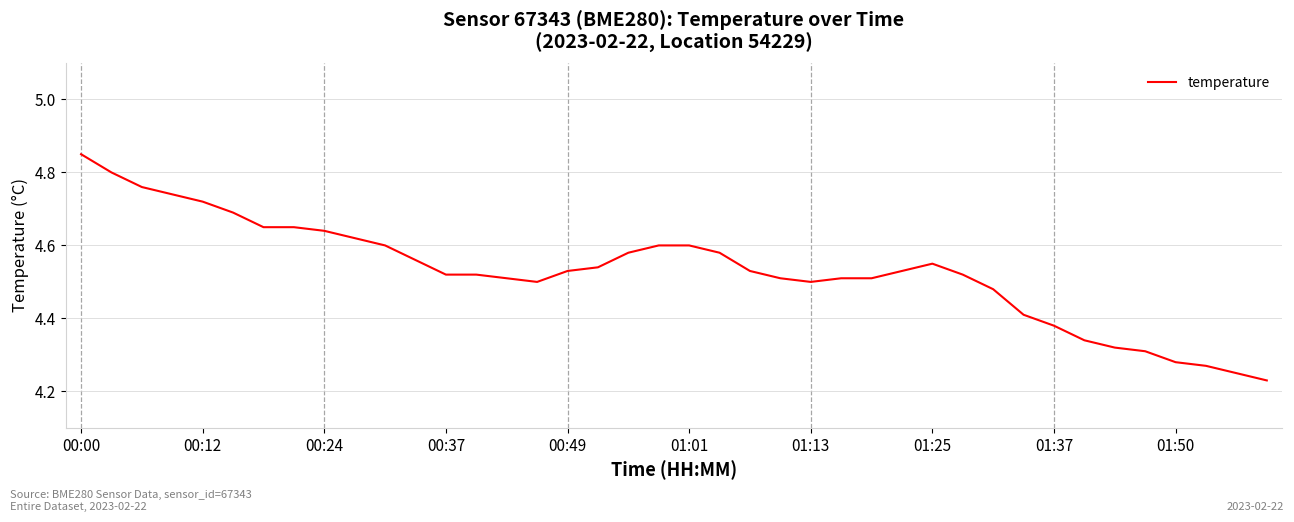

Does the chart display data point markers on the line(s)?

No